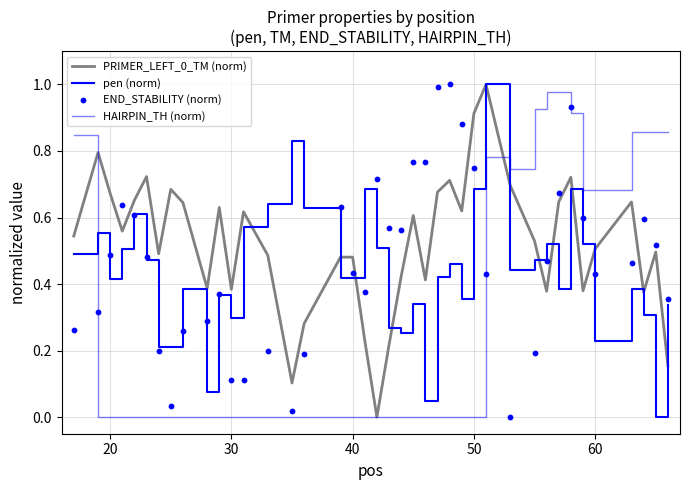

Which series contains the lowest Y value?

PRIMER_LEFT_0_TM (norm)